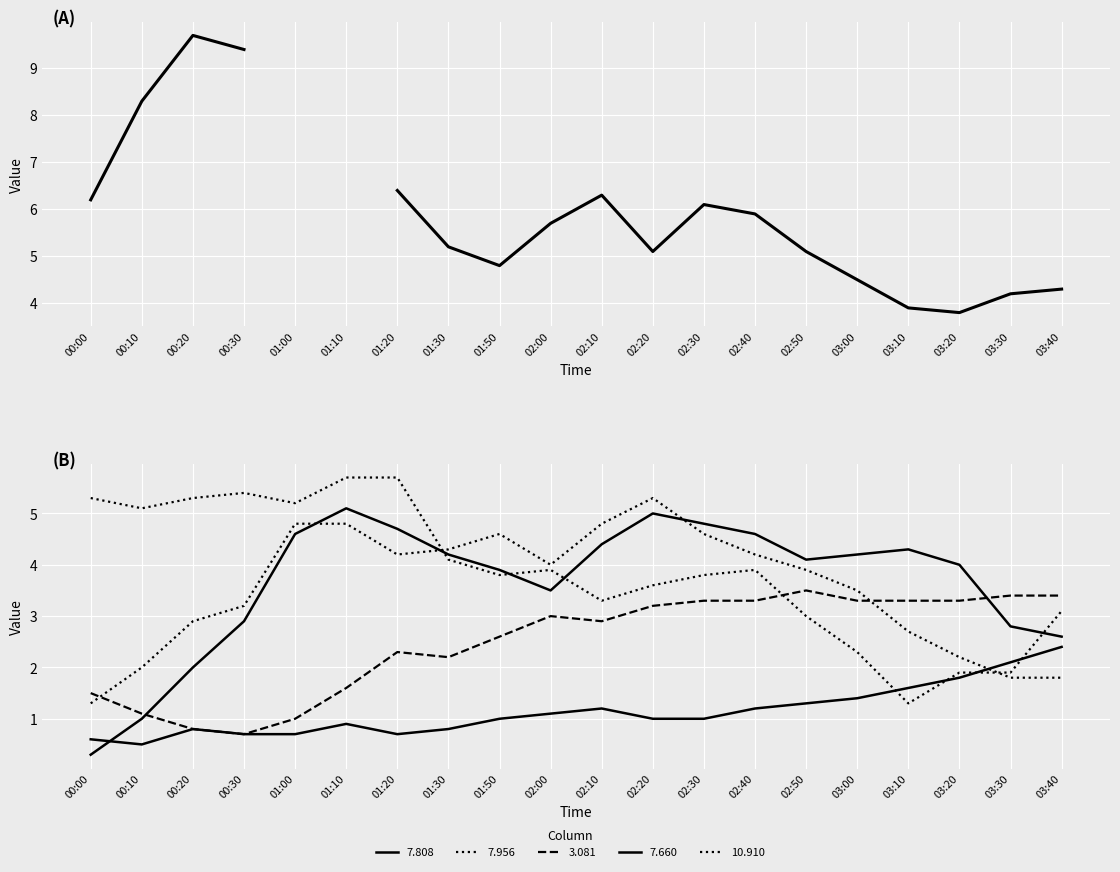

Rank the categories by 7.660 value from highest to lowest.

03:40, 03:30, 03:20, 03:10, 03:00, 02:50, 02:10, 02:40, 02:00, 01:50, 02:20, 02:30, 01:10, 00:20, 01:30, 00:30, 01:00, 01:20, 00:00, 00:10